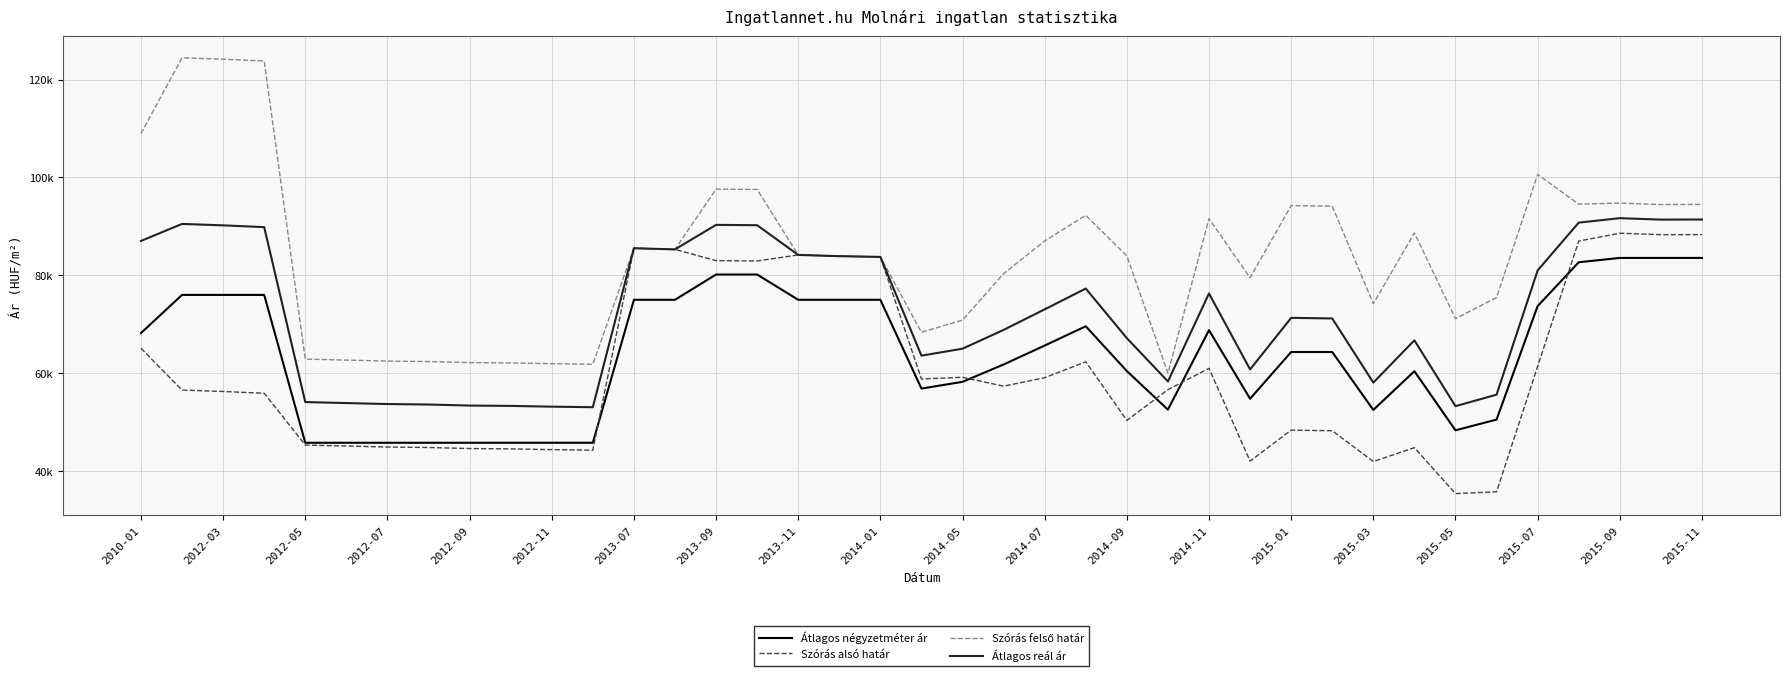

True or false: Átlagos reál ár and Átlagos négyzetméter ár intersect in this chart.

False